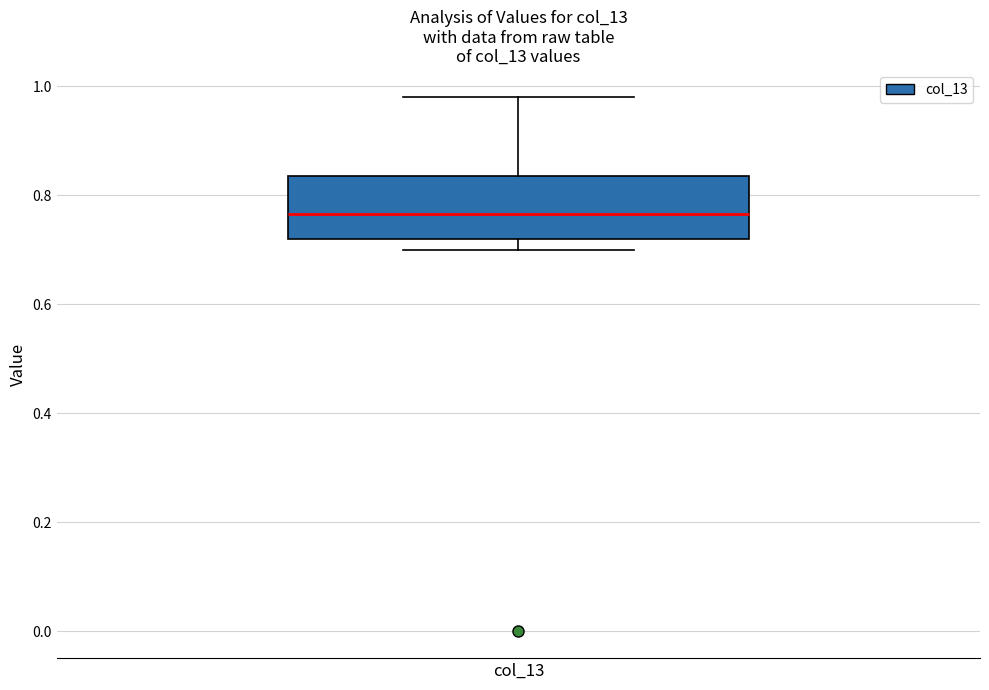

Transcribe this box plot: give where the median line is, the range the box spans, and where the two whiskers end, as read against the y-axis. The values are not printed on the chart, so give them approximately, as read against the axis.

median 0.76, box 0.72 to 0.84, whiskers 0.70 to 0.98